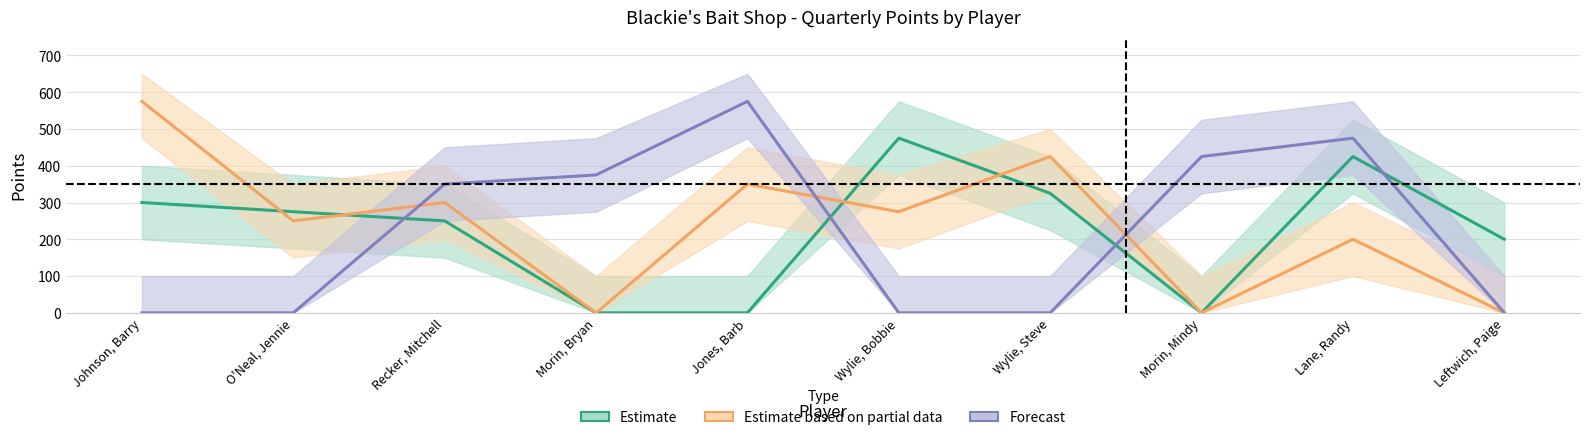

At how many categories does at least one series exceed 540?

2